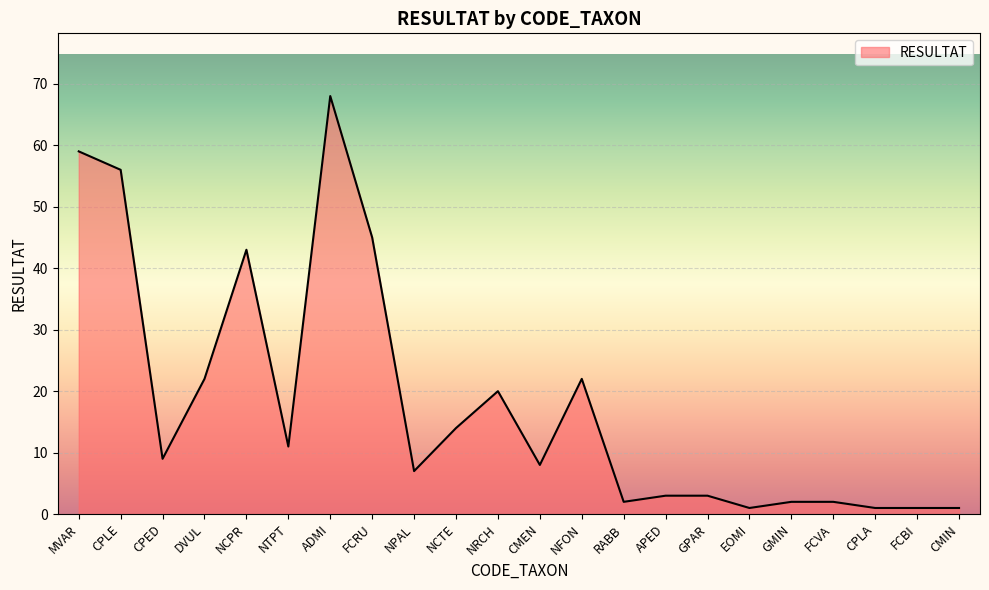

Reading left to right, extract all data points from this chart.

59	56	9	22	43	11	68	45	7	14	20	8	22	2	3	3	1	2	2	1	1	1